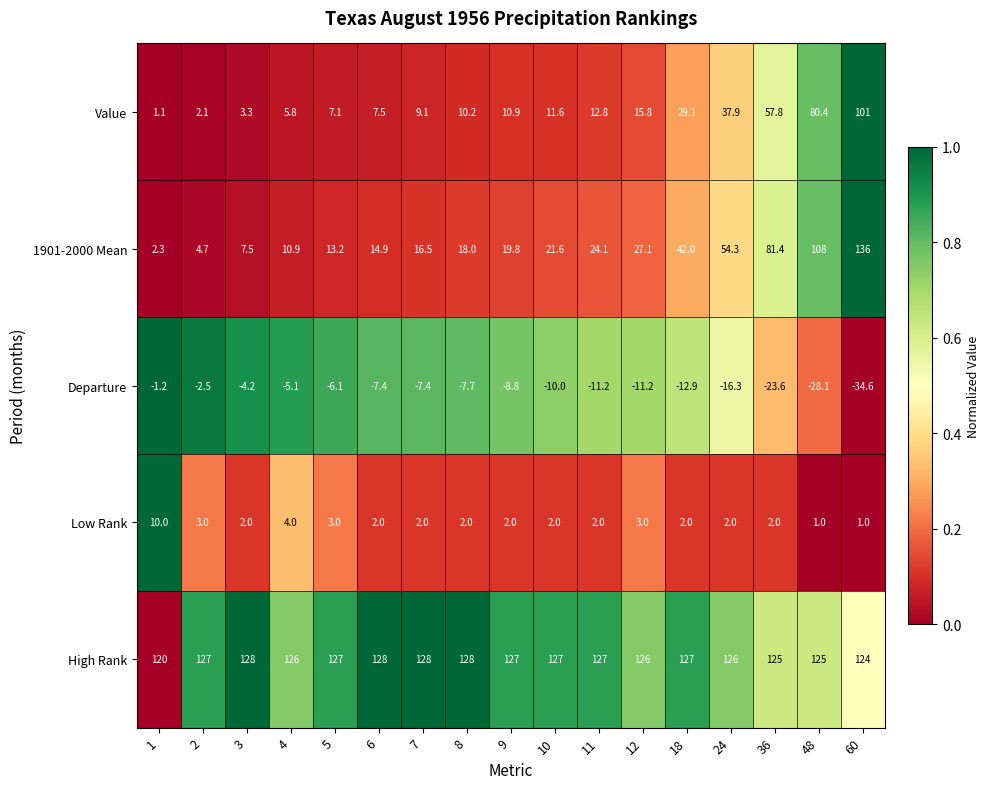

What is the total value across all series at 36?

242.6